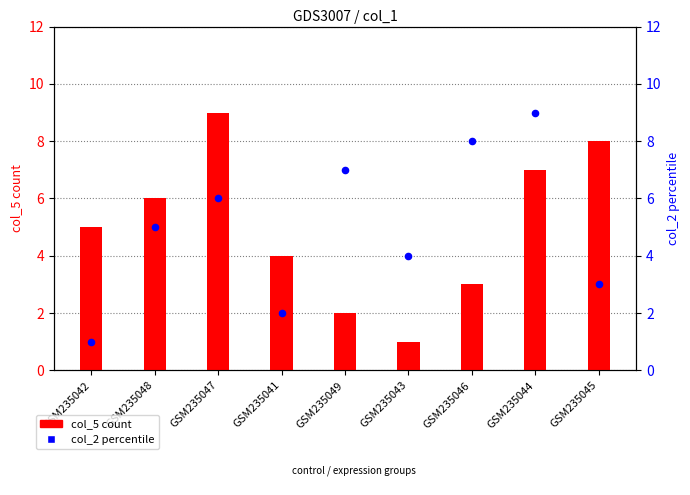

What are all the series names shown in the legend?

col_5, col_2